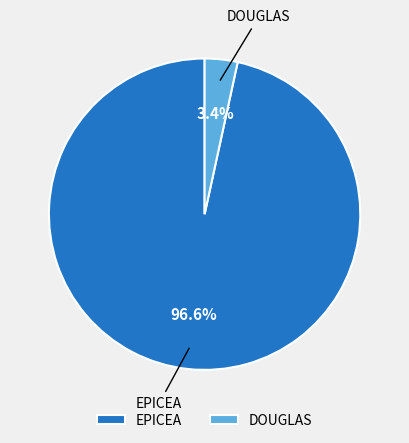

Rank the categories by value from highest to lowest.

EPICEA, DOUGLAS